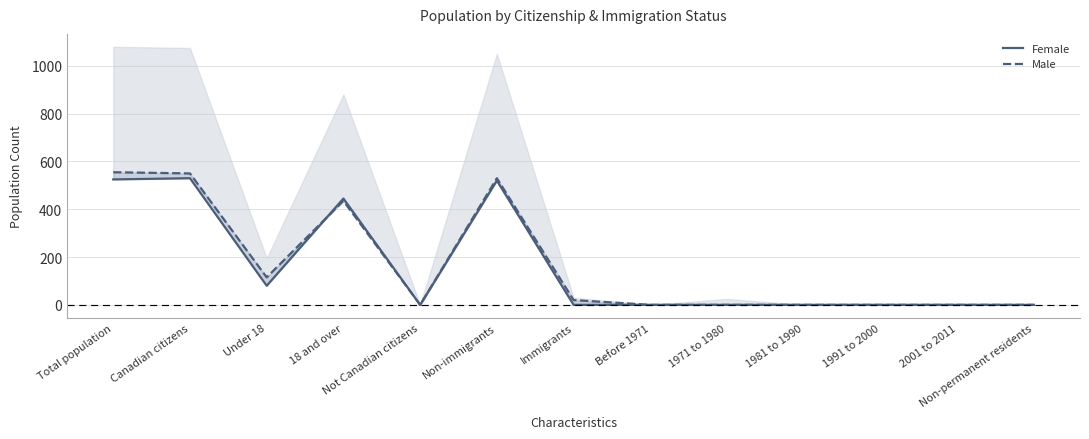

Which series has the largest range (max minus min)?

Male